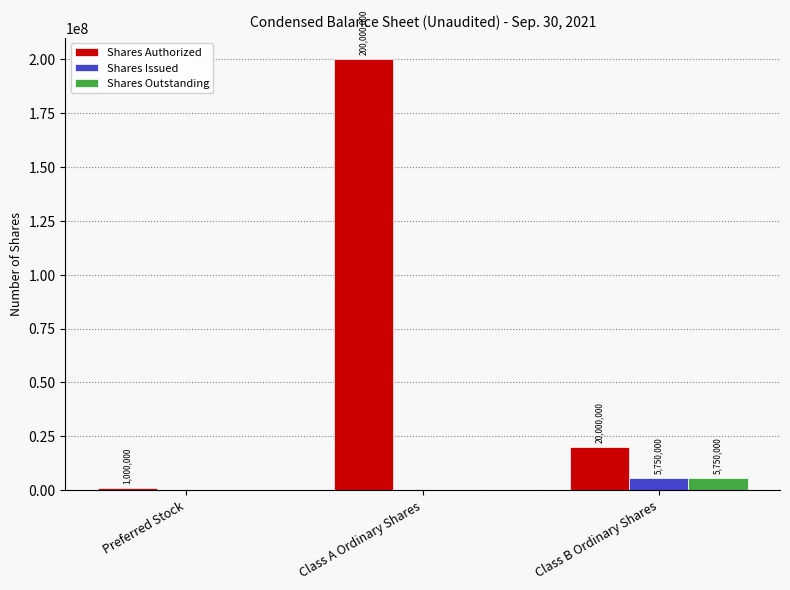

At which category is the sum across all series the highest?

Class A Ordinary Shares